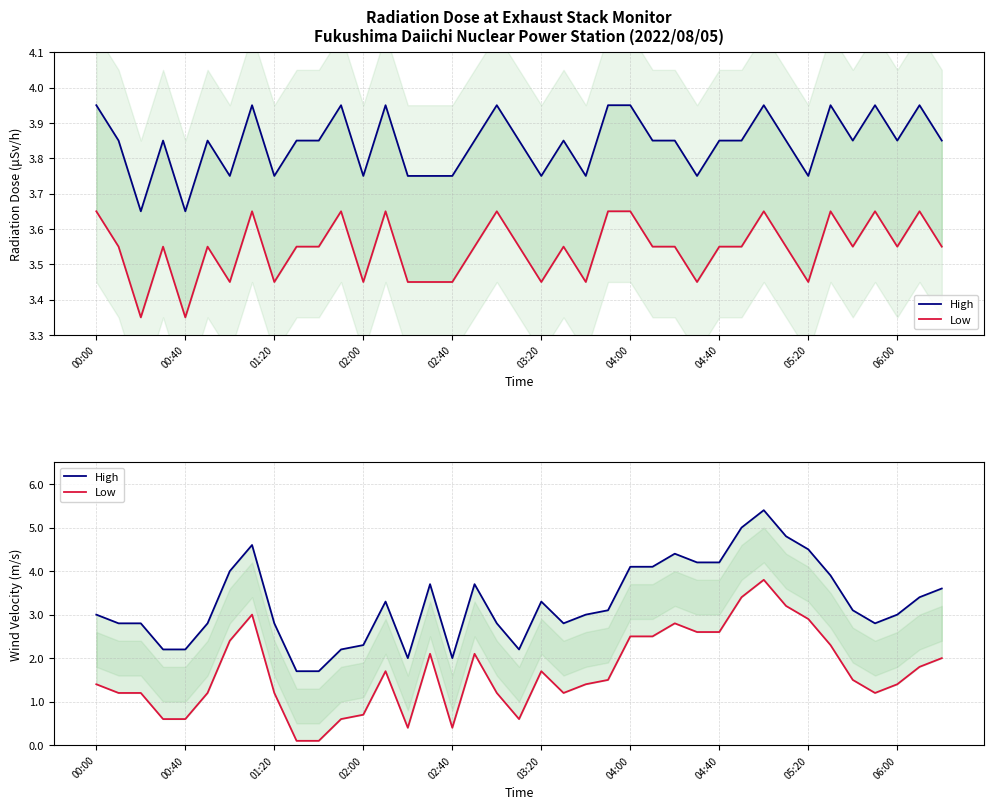

At which label does Low first exceed 1?

00:00